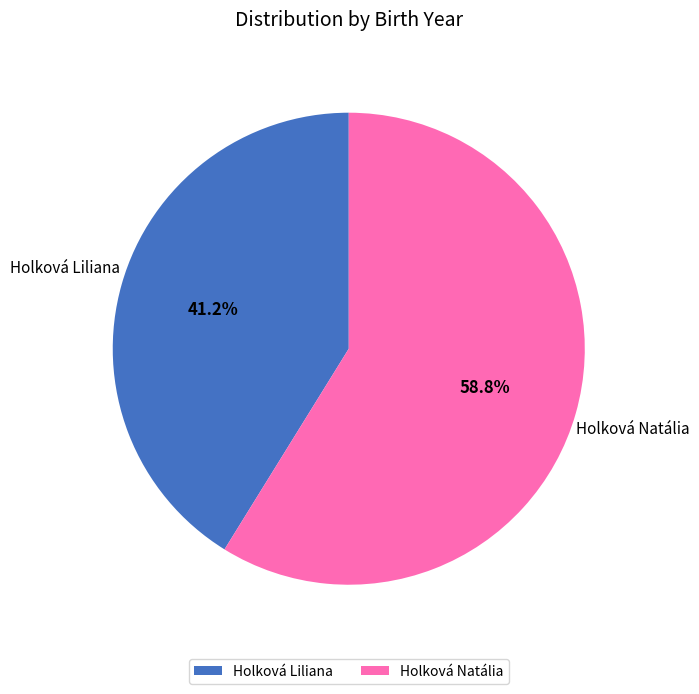

What percentage is NOT represented by Holková Liliana?

58.8%